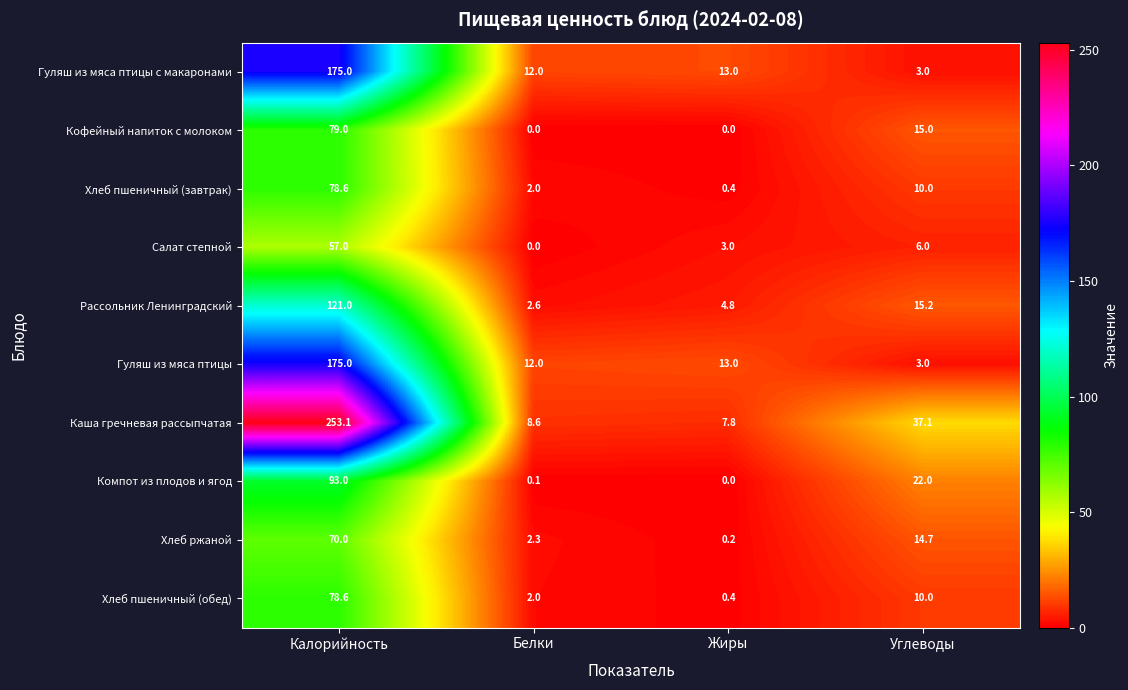

Which series has the widest spread of values?

Каша гречневая рассыпчатая